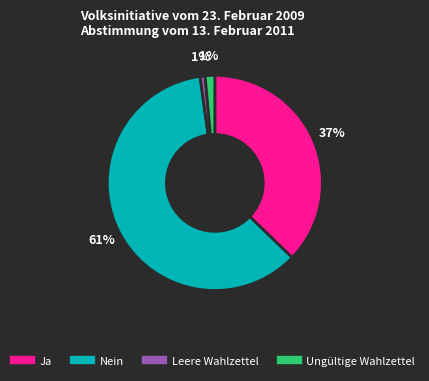

To the nearest percent, what is the difference between the Leere Wahlzettel and Ja slice percentages?

36%